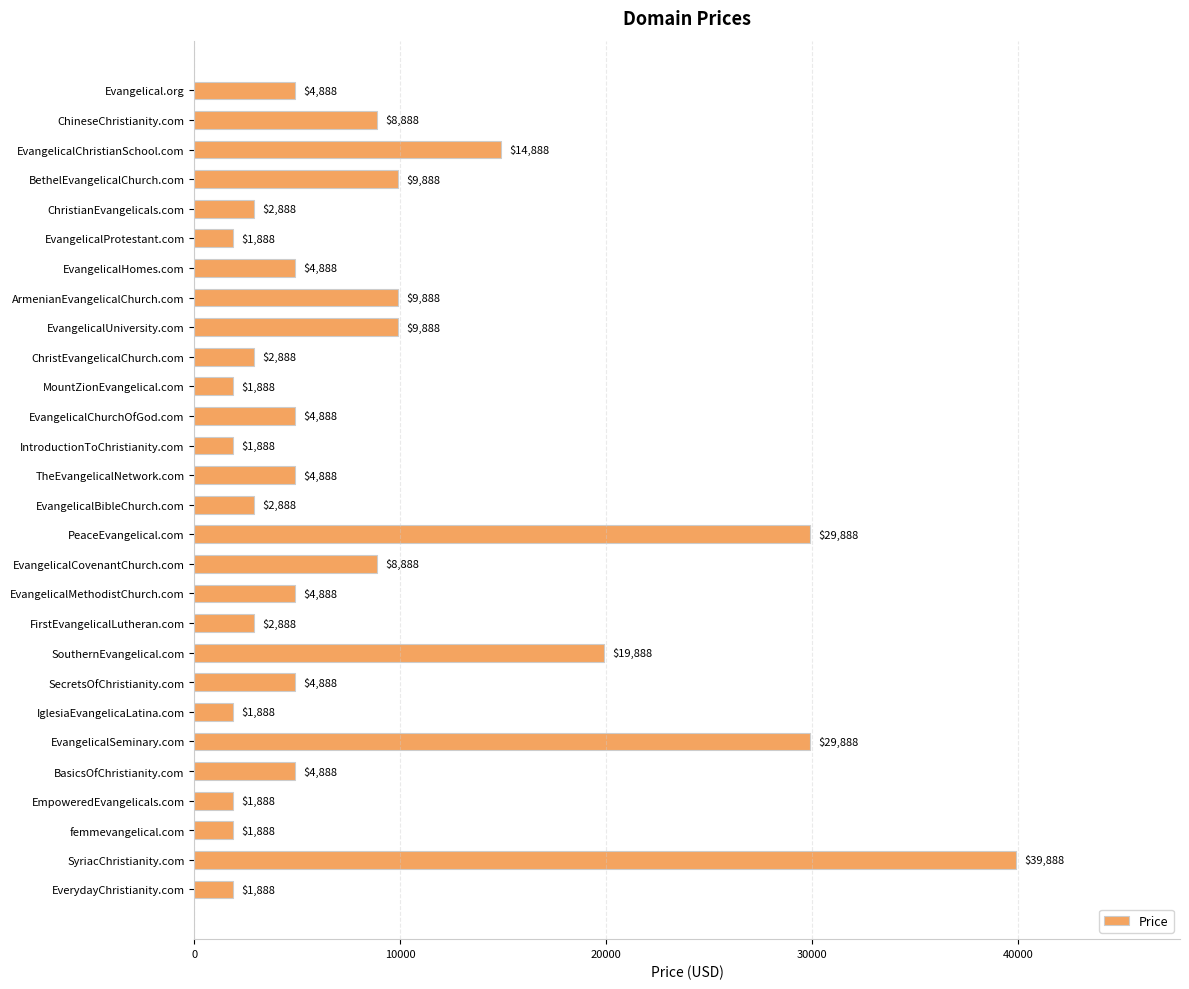

What is the label of the 17th bar from the bottom?

EvangelicalChurchOfGod.com